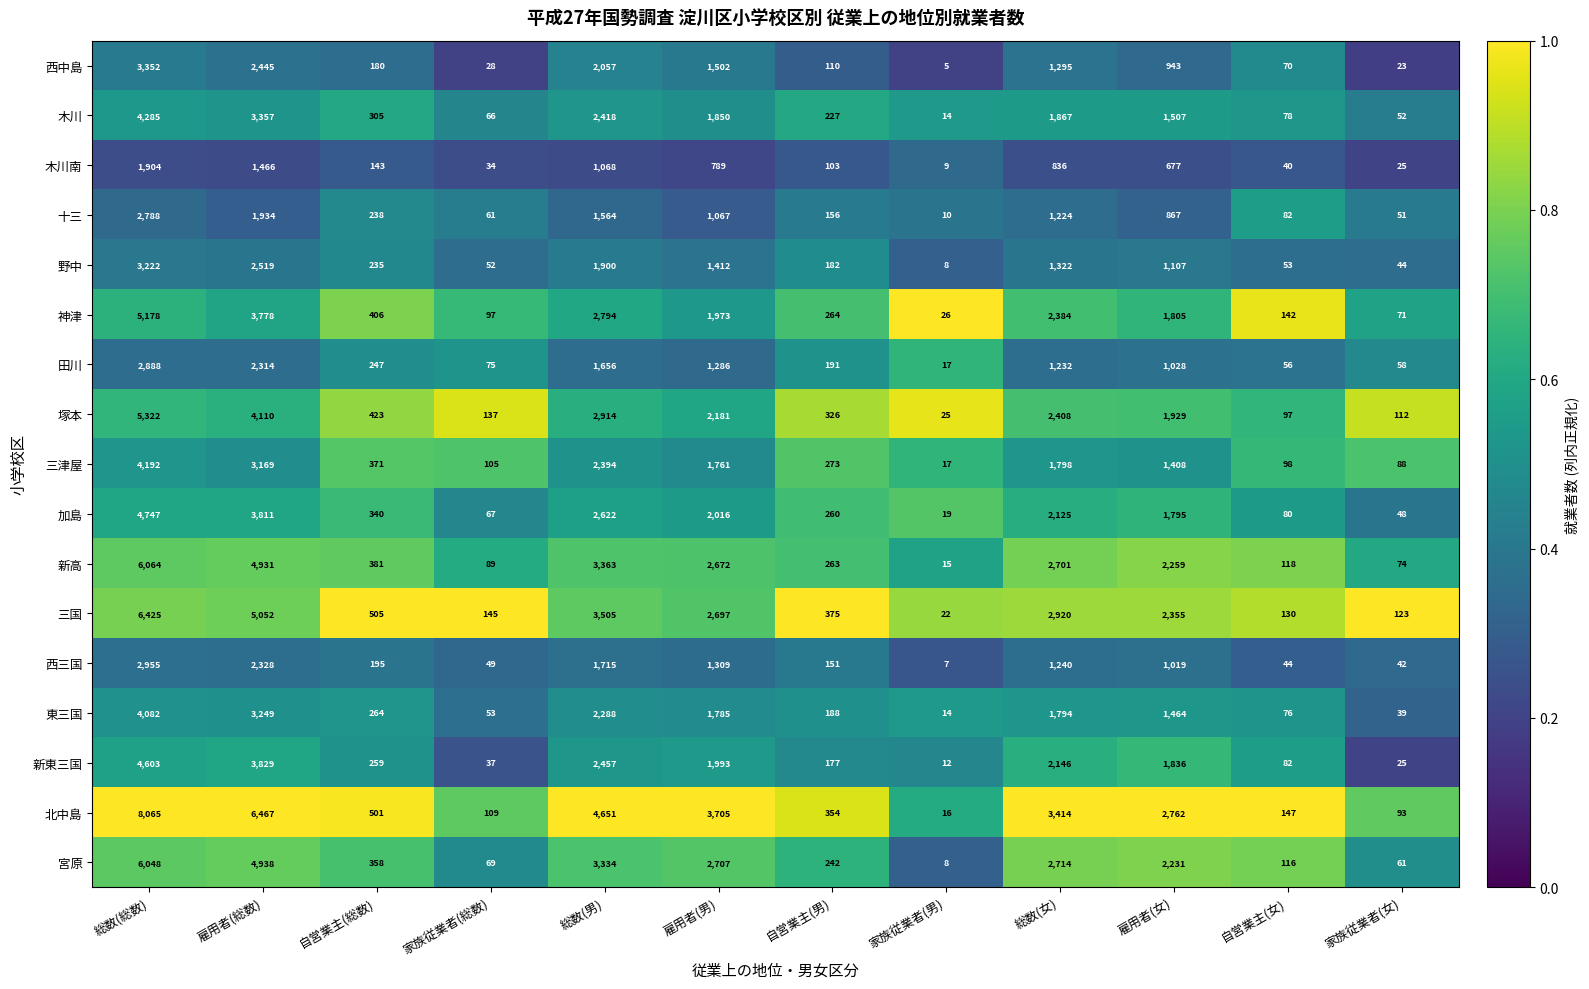

At which category is the sum across all series the highest?

総数(総数)